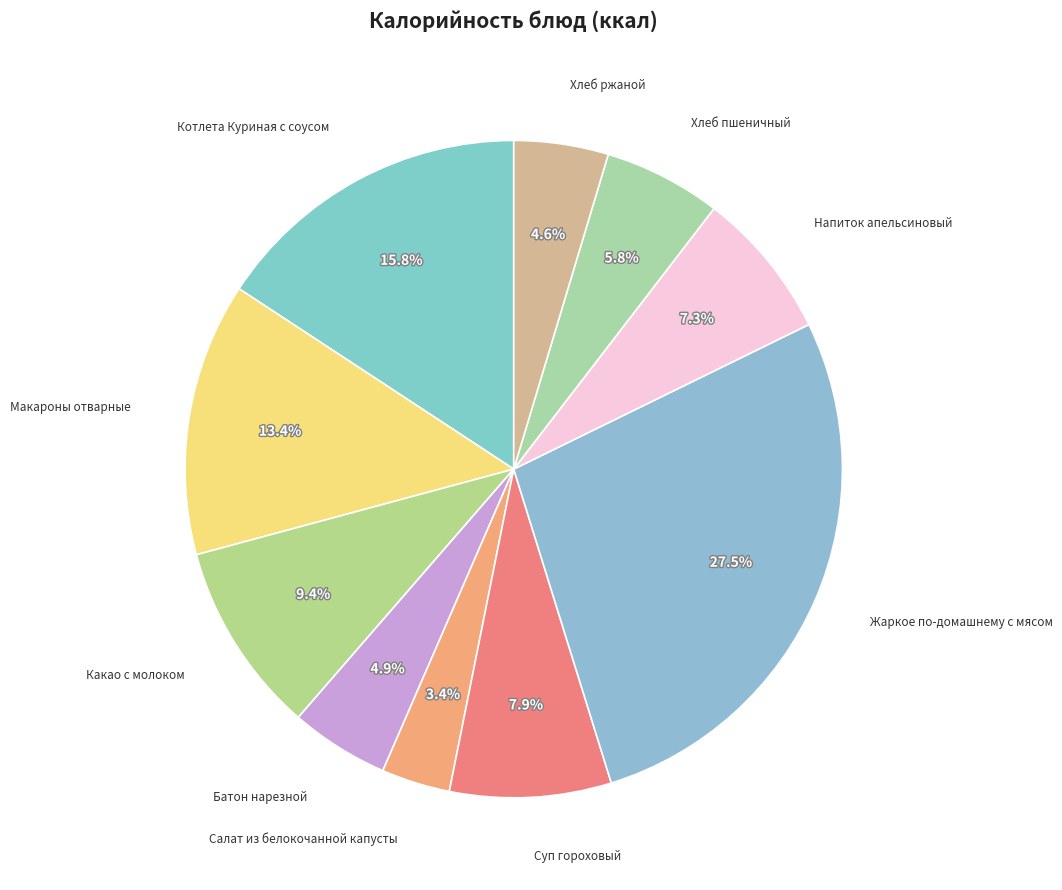

To the nearest percent, what is the average slice percentage?

10%